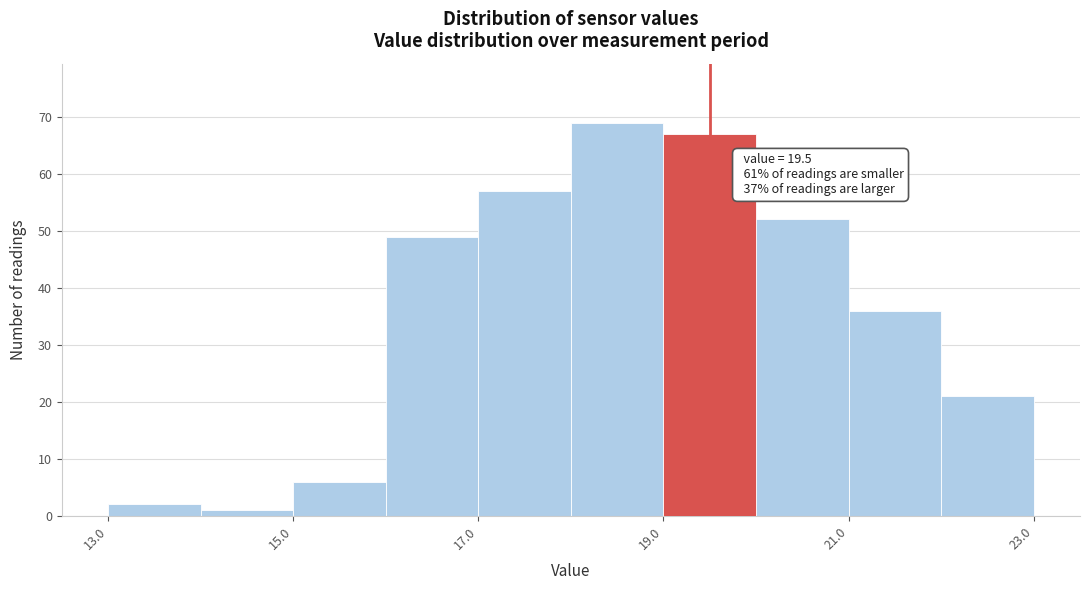

Which range on the x-axis has the tallest bar?

18 to 19